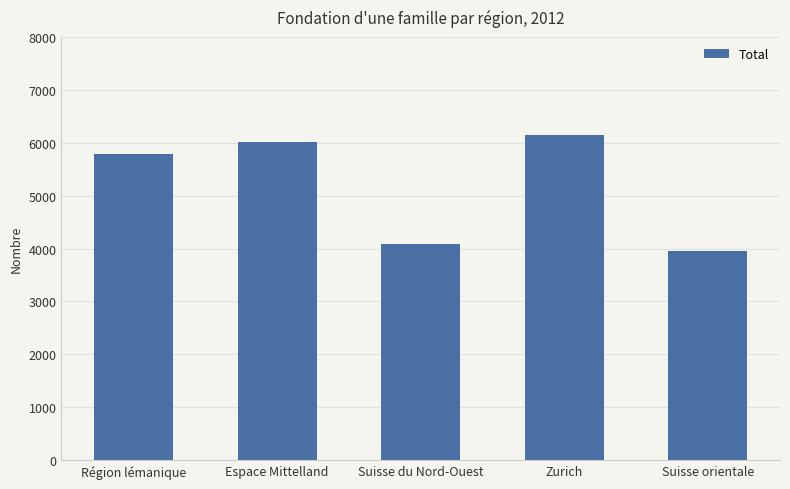

Approximately how many times larger is the value at Région lémanique compared to Zurich?

0.9